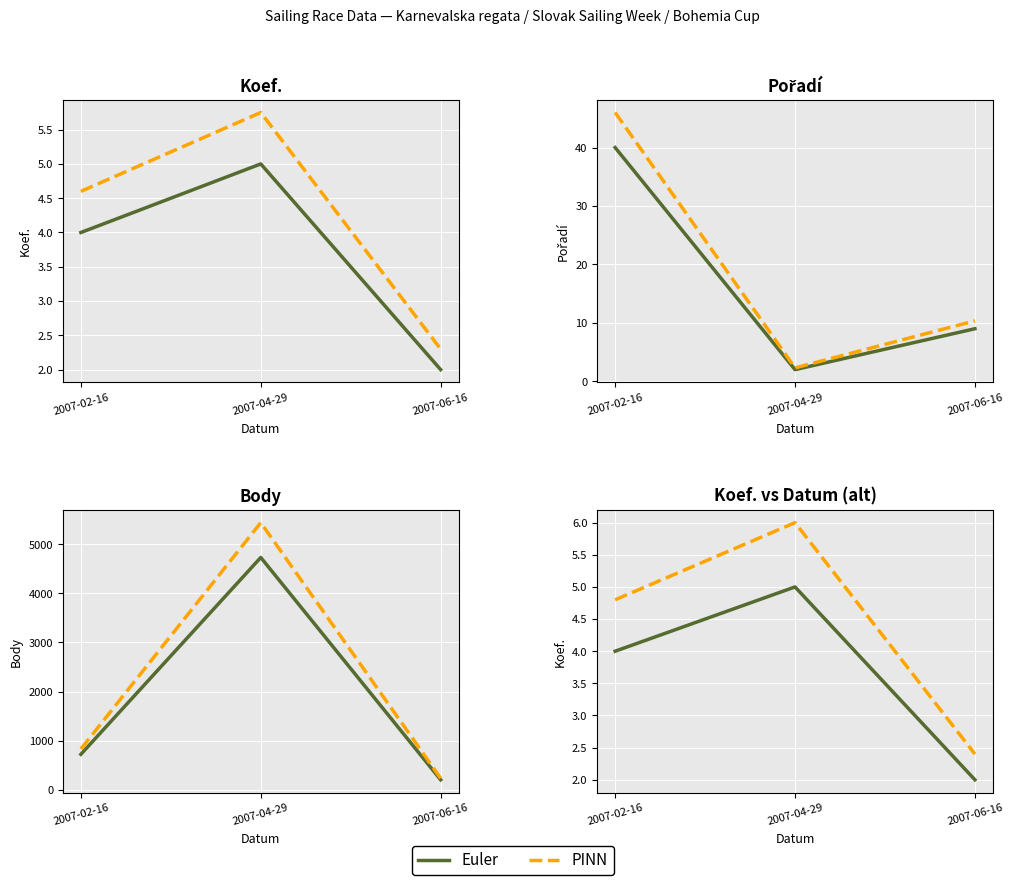

What is the total value across all series at 2007-02-16?

8.8